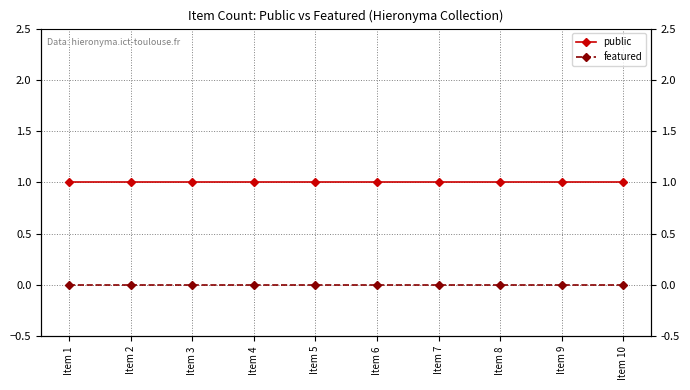

What is the total value across all series at Item 5?

1